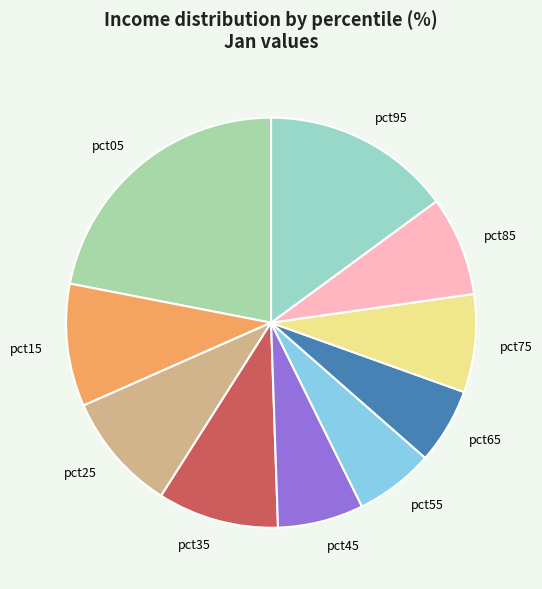

Is it true that pct95 is 3% of the pie?

False